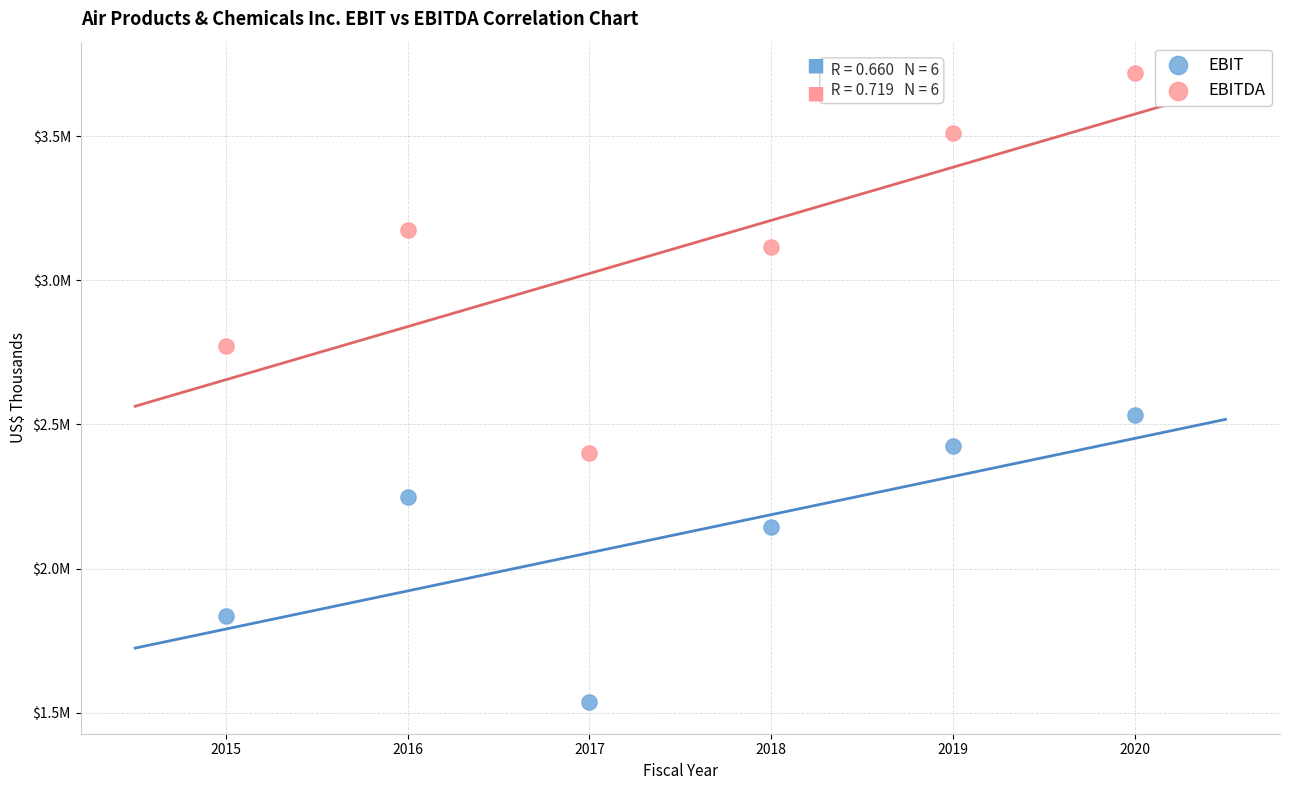

What are all the series names shown in the legend?

EBIT, EBITDA